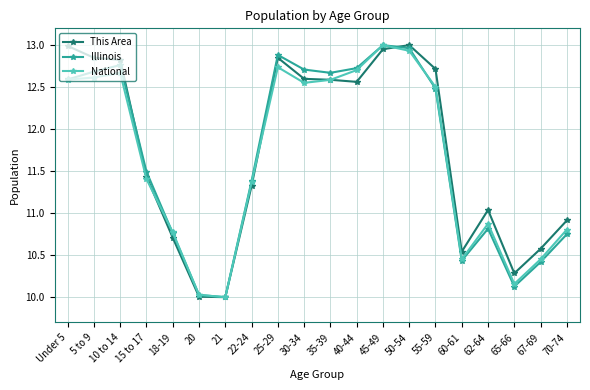

Rank the series by their average value, from highest to lowest.

This Area, Illinois, National